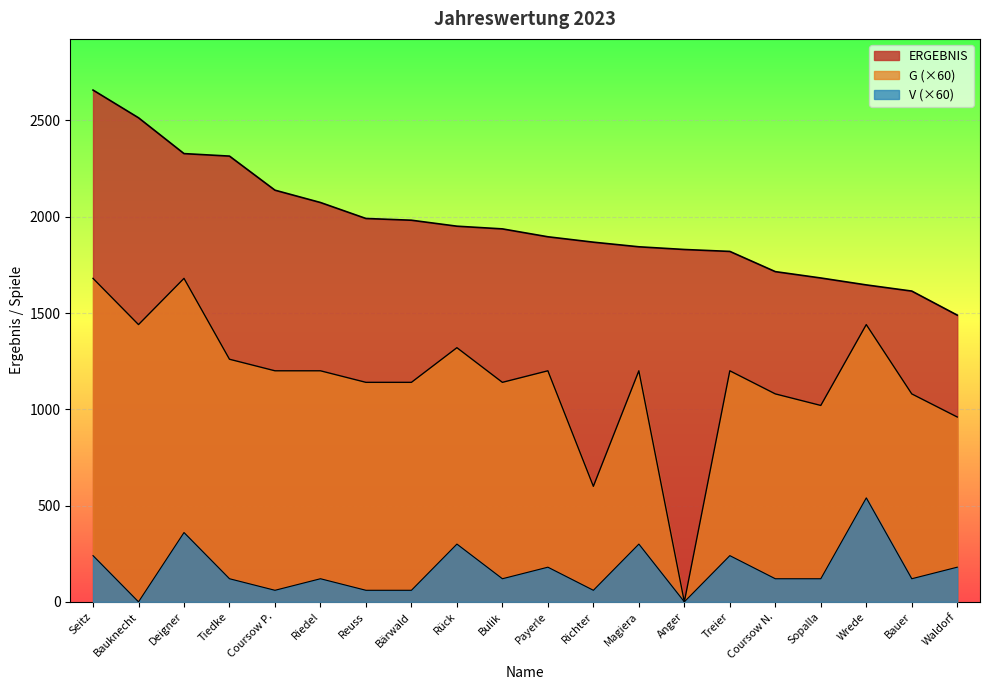

What are all the series names shown in the legend?

ERGEBNIS, G, V